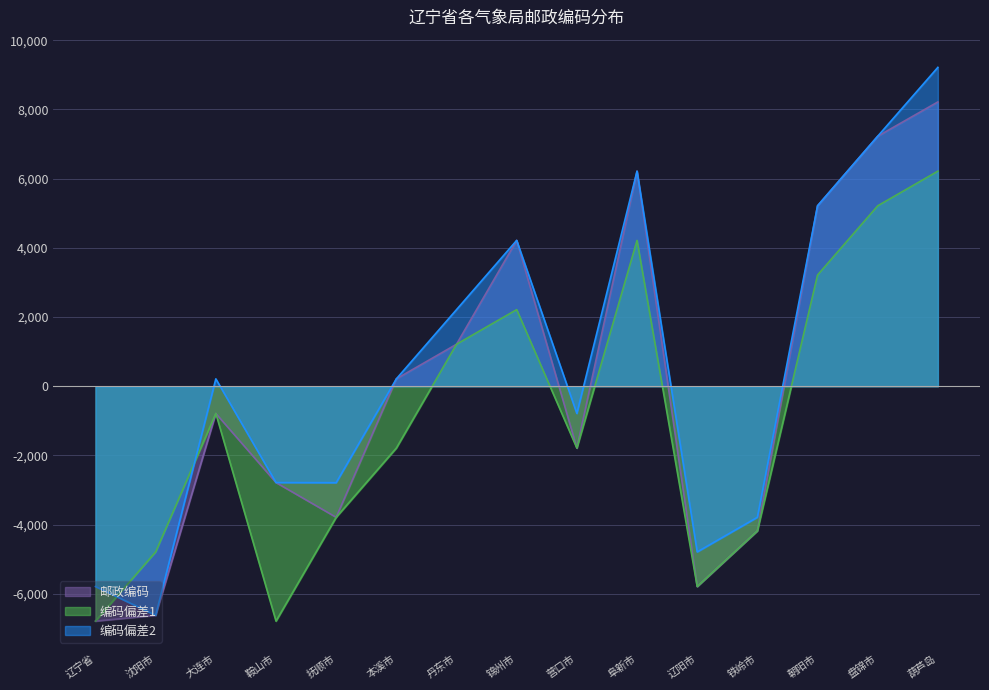

True or false: 邮政编码 and 编码偏差1 intersect in this chart.

False